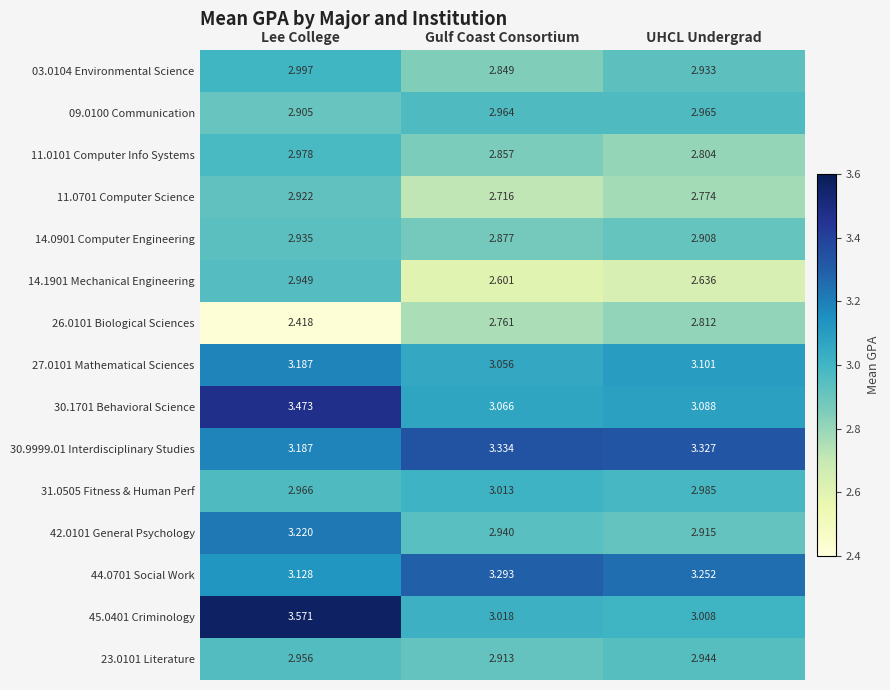

At which label does 14.1901 Mechanical Engineering reach its minimum?

Gulf Coast Consortium